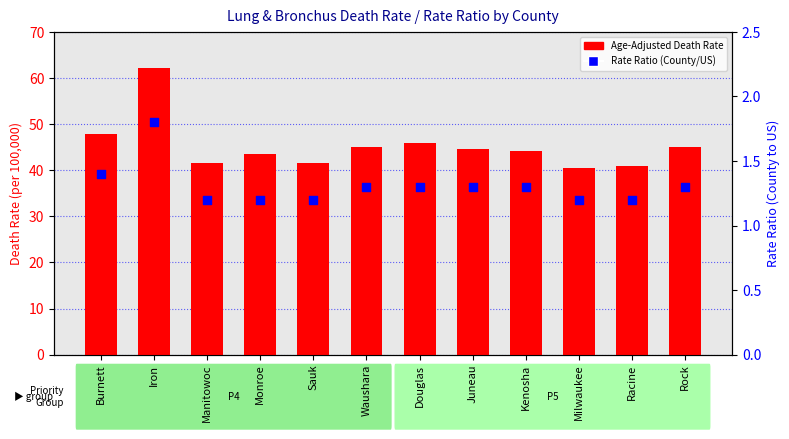

Which series reaches the maximum Y coordinate?

Age-Adjusted Death Rate